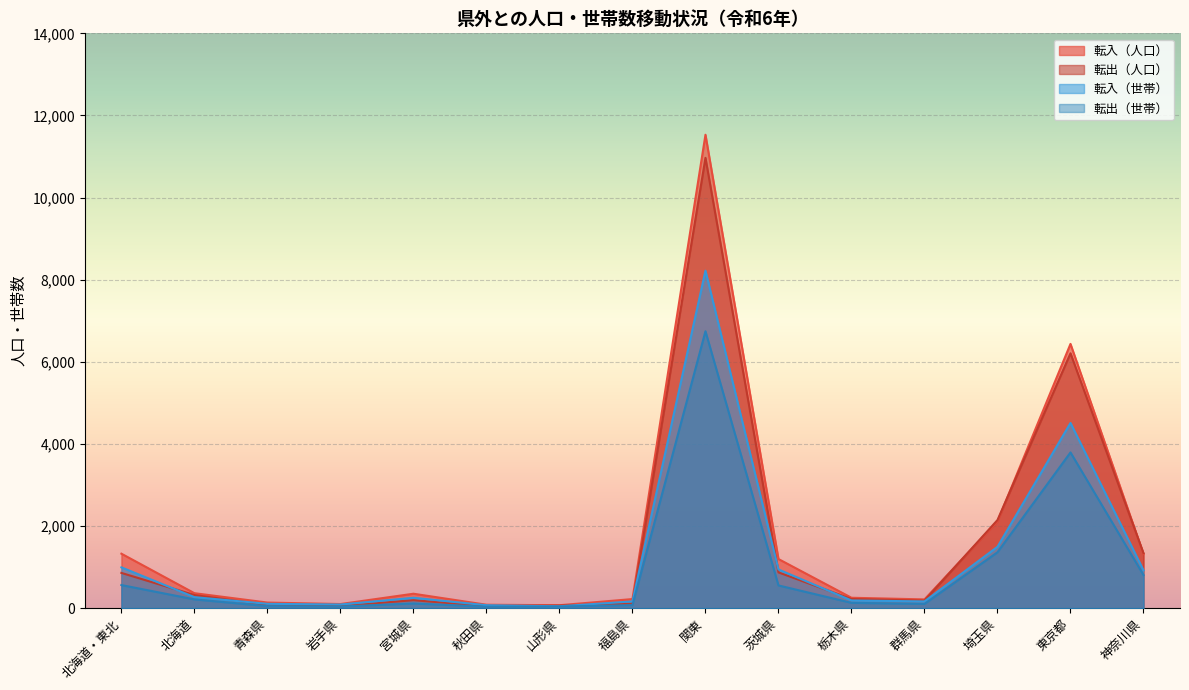

What is the total value across all series at 茨城県?

3562